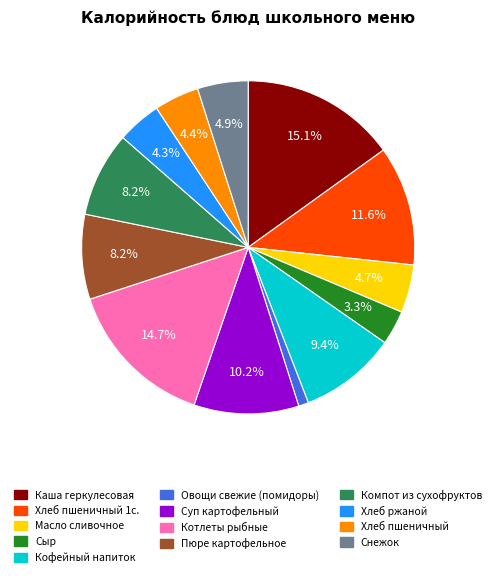

Is there a majority slice in this chart?

No